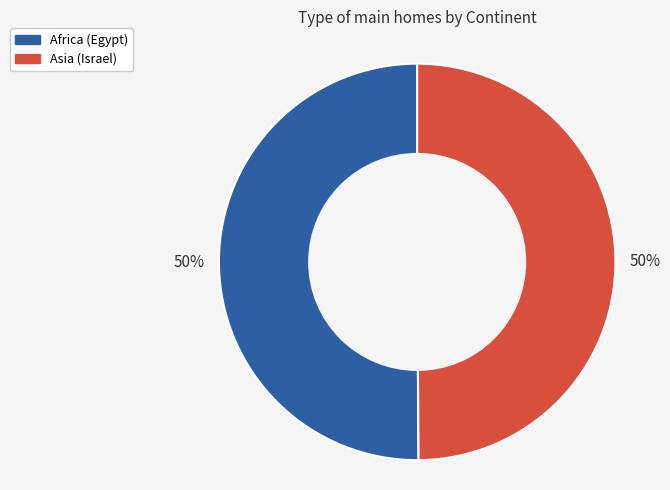

To the nearest percent, what is the average slice percentage?

50%